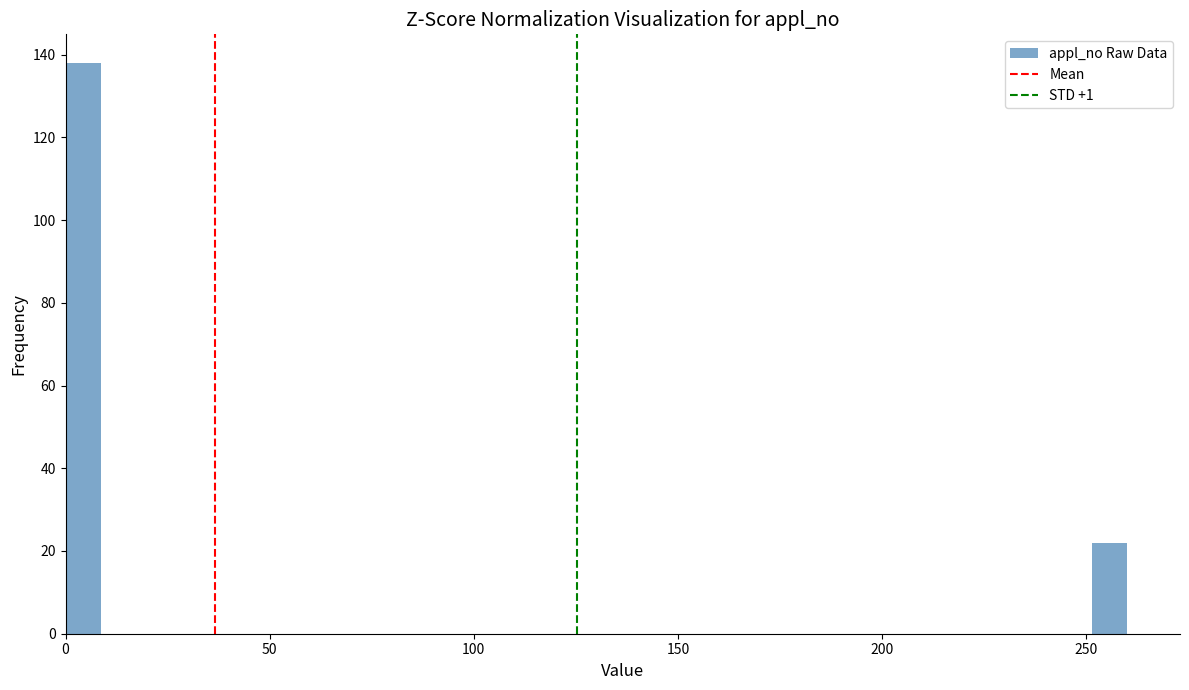

Read against the x-axis, roughly where is the centre of the tallest bar?

5